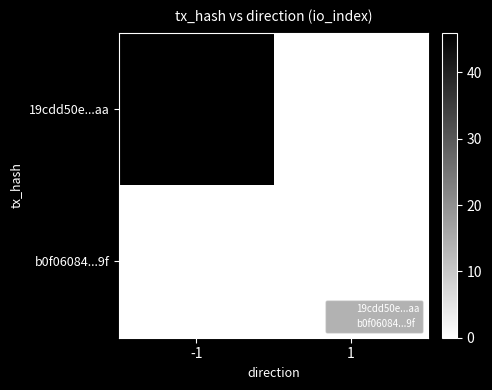

What is the difference between the highest and lowest values at -1?

46